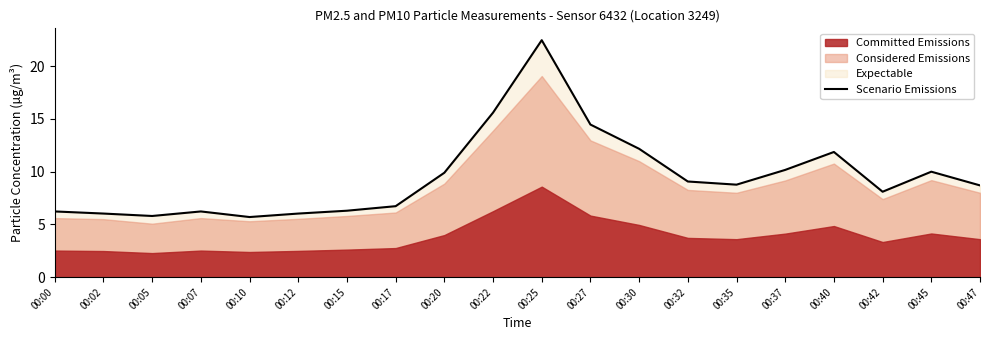

True or false: the data shows 1.7 at 00:17.

False